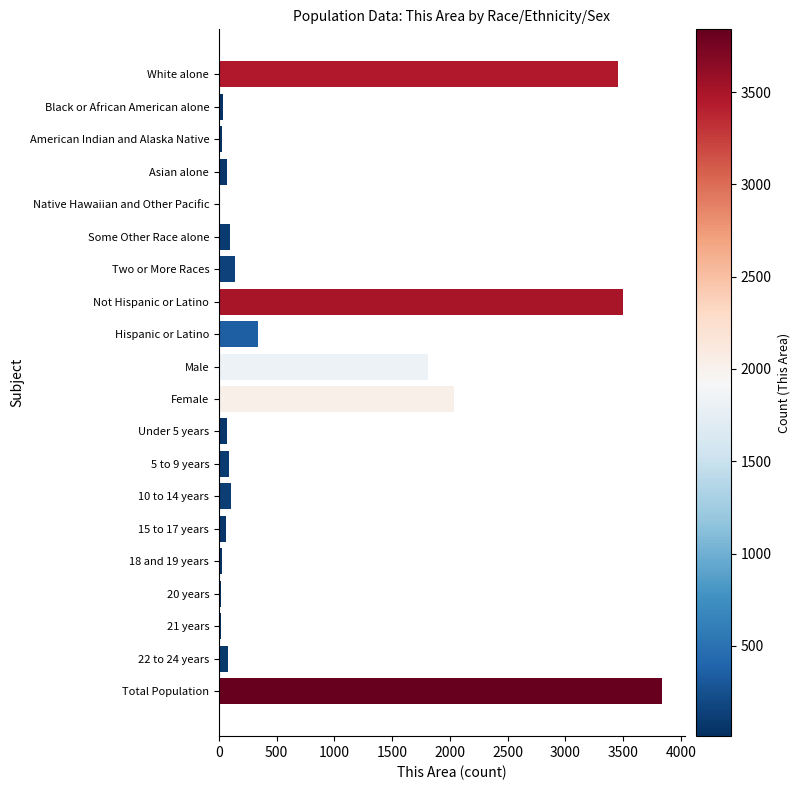

What is the greatest value displayed?

3840